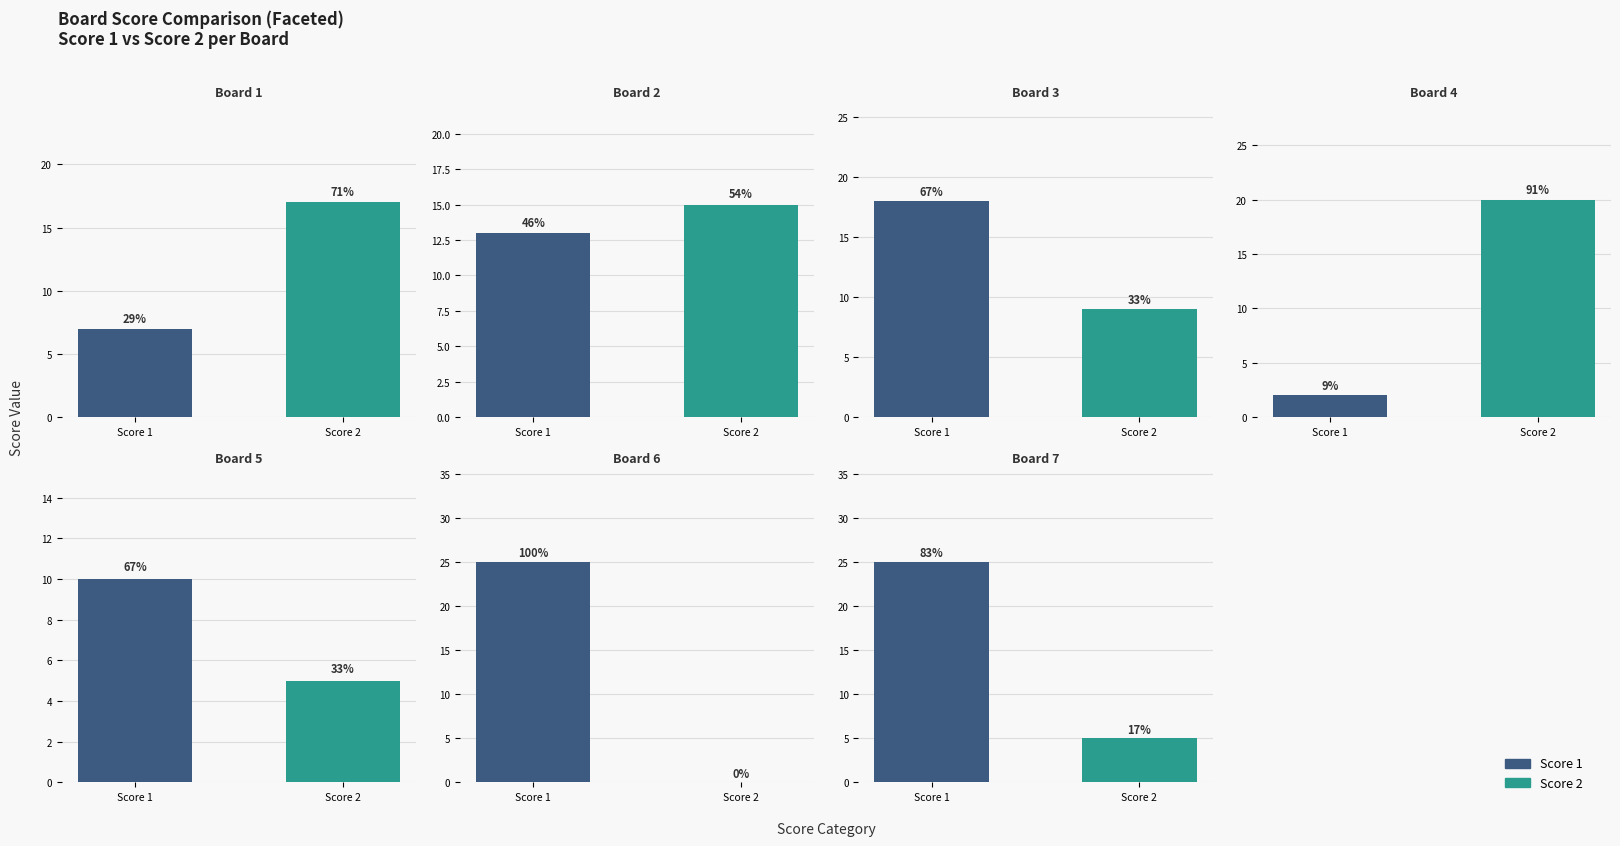

How many values in Score 2 are above zero?

6